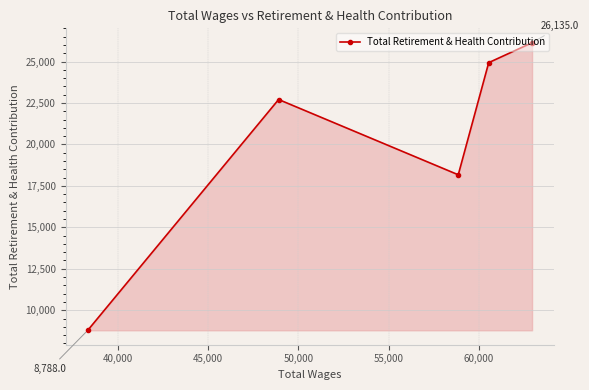

What is the value of the 5th point from the left?

26135